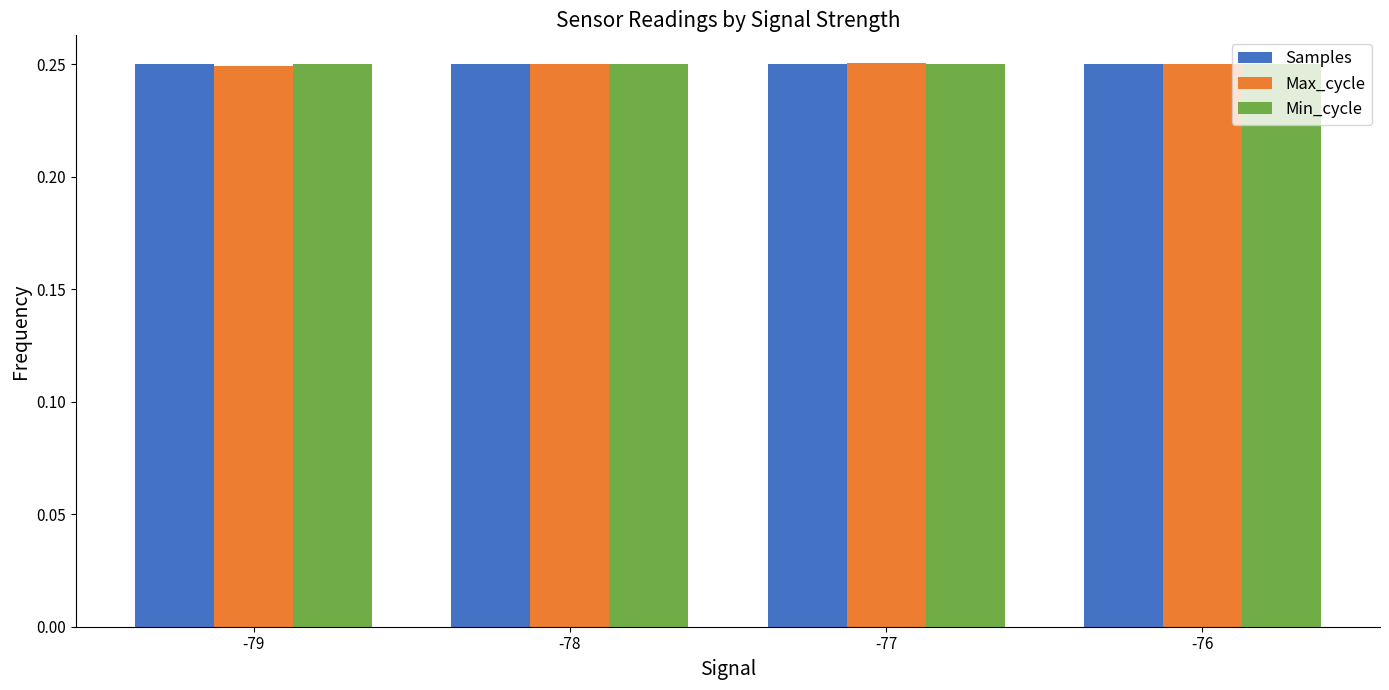

At how many categories does at least one series exceed 0?

4